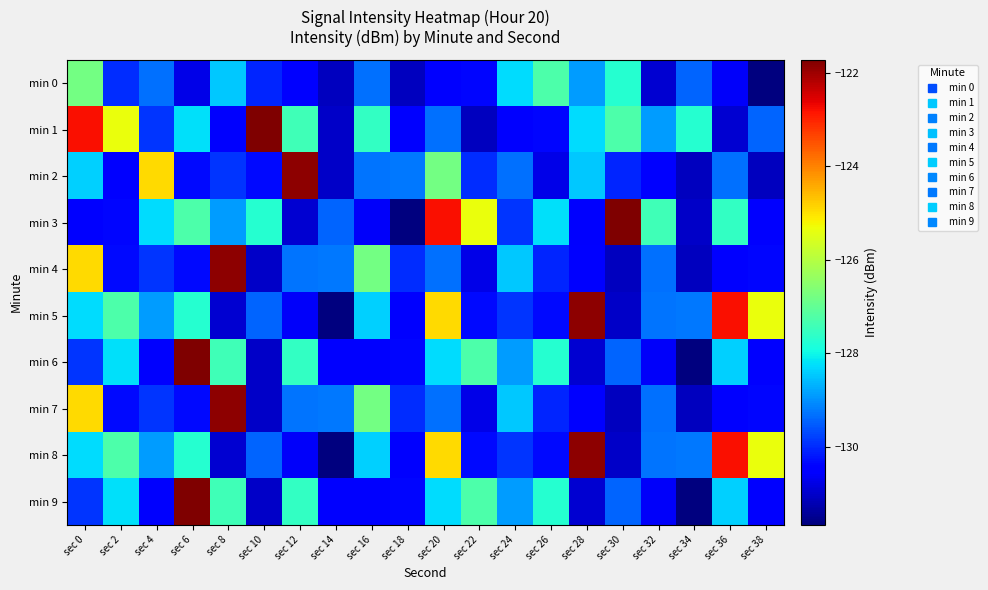

Reading left to right, what are all the values shown in this chart?

min 0: sec 0=-126.8	sec 2=-130.0	sec 4=-129.3	sec 6=-130.8	sec 8=-128.5	sec 10=-130.1	sec 12=-130.4	sec 14=-131.1	sec 16=-129.3	sec 18=-131.1	sec 20=-130.5	sec 22=-130.4	sec 24=-128.3	sec 26=-127.3	sec 28=-128.9	sec 30=-127.7	sec 32=-131.0	sec 34=-129.5	sec 36=-130.6	sec 38=-131.7
min 1: sec 0=-122.8	sec 2=-125.4	sec 4=-129.9	sec 6=-128.2	sec 8=-130.5	sec 10=-121.7	sec 12=-127.4	sec 14=-131.0	sec 16=-127.6	sec 18=-130.5	sec 20=-129.3	sec 22=-131.1	sec 24=-130.5	sec 26=-130.4	sec 28=-128.3	sec 30=-127.3	sec 32=-128.9	sec 34=-127.7	sec 36=-131.0	sec 38=-129.5
min 2: sec 0=-128.4	sec 2=-130.4	sec 4=-124.9	sec 6=-130.3	sec 8=-129.9	sec 10=-130.3	sec 12=-121.9	sec 14=-131.0	sec 16=-129.3	sec 18=-129.2	sec 20=-126.8	sec 22=-130.0	sec 24=-129.3	sec 26=-130.8	sec 28=-128.5	sec 30=-130.1	sec 32=-130.4	sec 34=-131.1	sec 36=-129.3	sec 38=-131.1
min 3: sec 0=-130.5	sec 2=-130.4	sec 4=-128.3	sec 6=-127.3	sec 8=-128.9	sec 10=-127.7	sec 12=-131.0	sec 14=-129.5	sec 16=-130.6	sec 18=-131.7	sec 20=-122.8	sec 22=-125.4	sec 24=-129.9	sec 26=-128.2	sec 28=-130.5	sec 30=-121.7	sec 32=-127.4	sec 34=-131.0	sec 36=-127.6	sec 38=-130.5
min 4: sec 0=-124.9	sec 2=-130.3	sec 4=-129.9	sec 6=-130.3	sec 8=-121.9	sec 10=-131.0	sec 12=-129.3	sec 14=-129.2	sec 16=-126.8	sec 18=-130.0	sec 20=-129.3	sec 22=-130.8	sec 24=-128.5	sec 26=-130.1	sec 28=-130.4	sec 30=-131.1	sec 32=-129.3	sec 34=-131.1	sec 36=-130.5	sec 38=-130.4
min 5: sec 0=-128.3	sec 2=-127.3	sec 4=-128.9	sec 6=-127.7	sec 8=-131.0	sec 10=-129.5	sec 12=-130.6	sec 14=-131.7	sec 16=-128.4	sec 18=-130.4	sec 20=-124.9	sec 22=-130.3	sec 24=-129.9	sec 26=-130.3	sec 28=-121.9	sec 30=-131.0	sec 32=-129.3	sec 34=-129.2	sec 36=-122.8	sec 38=-125.4
min 6: sec 0=-129.9	sec 2=-128.2	sec 4=-130.5	sec 6=-121.7	sec 8=-127.4	sec 10=-131.0	sec 12=-127.6	sec 14=-130.5	sec 16=-130.5	sec 18=-130.4	sec 20=-128.3	sec 22=-127.3	sec 24=-128.9	sec 26=-127.7	sec 28=-131.0	sec 30=-129.5	sec 32=-130.6	sec 34=-131.7	sec 36=-128.4	sec 38=-130.4
min 7: sec 0=-124.9	sec 2=-130.3	sec 4=-129.9	sec 6=-130.3	sec 8=-121.9	sec 10=-131.0	sec 12=-129.3	sec 14=-129.2	sec 16=-126.8	sec 18=-130.0	sec 20=-129.3	sec 22=-130.8	sec 24=-128.5	sec 26=-130.1	sec 28=-130.4	sec 30=-131.1	sec 32=-129.3	sec 34=-131.1	sec 36=-130.5	sec 38=-130.4
min 8: sec 0=-128.3	sec 2=-127.3	sec 4=-128.9	sec 6=-127.7	sec 8=-131.0	sec 10=-129.5	sec 12=-130.6	sec 14=-131.7	sec 16=-128.4	sec 18=-130.4	sec 20=-124.9	sec 22=-130.3	sec 24=-129.9	sec 26=-130.3	sec 28=-121.9	sec 30=-131.0	sec 32=-129.3	sec 34=-129.2	sec 36=-122.8	sec 38=-125.4
min 9: sec 0=-129.9	sec 2=-128.2	sec 4=-130.5	sec 6=-121.7	sec 8=-127.4	sec 10=-131.0	sec 12=-127.6	sec 14=-130.5	sec 16=-130.5	sec 18=-130.4	sec 20=-128.3	sec 22=-127.3	sec 24=-128.9	sec 26=-127.7	sec 28=-131.0	sec 30=-129.5	sec 32=-130.6	sec 34=-131.7	sec 36=-128.4	sec 38=-130.4